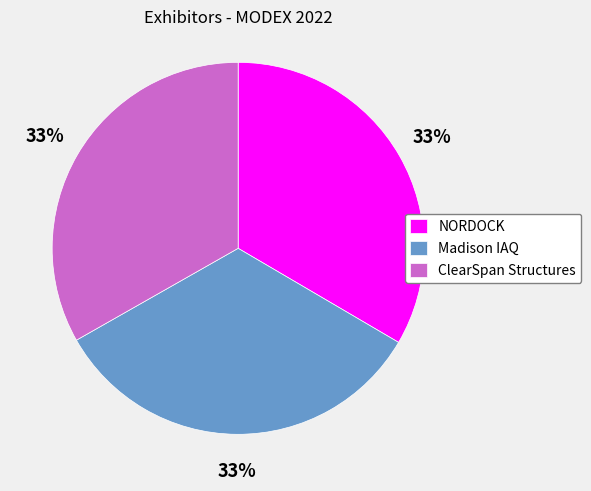

Count the number of slices in the pie.

3